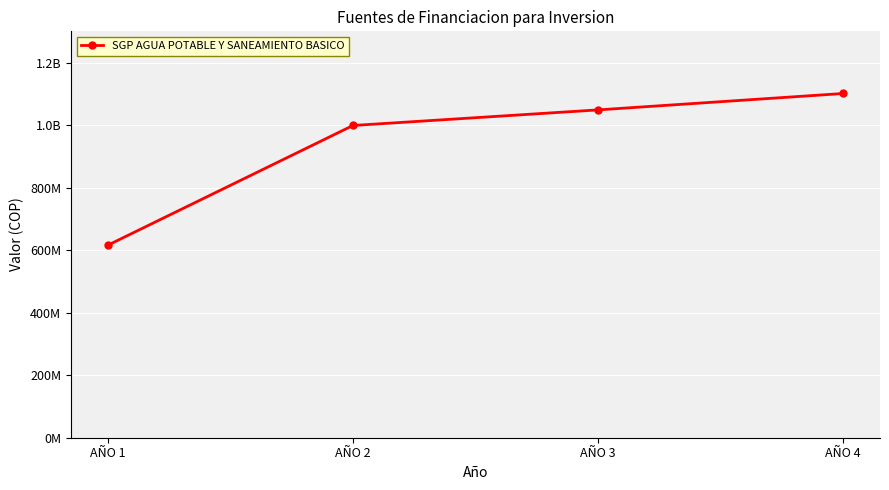

How many values are between 998775079 and 1101149525?

3